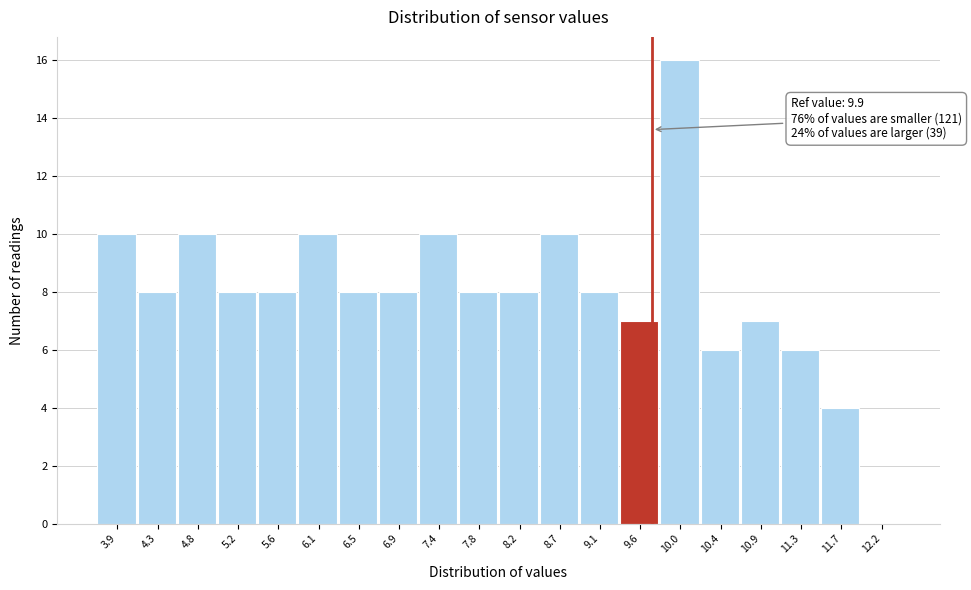

Reading left to right, what are all the values shown in this chart?

3.9=10	4.3=8	4.8=10	5.2=8	5.6=8	6.1=10	6.5=8	6.9=8	7.4=10	7.8=8	8.2=8	8.7=10	9.1=8	9.6=7	10.0=16	10.4=6	10.9=7	11.3=6	11.7=4	12.2=0